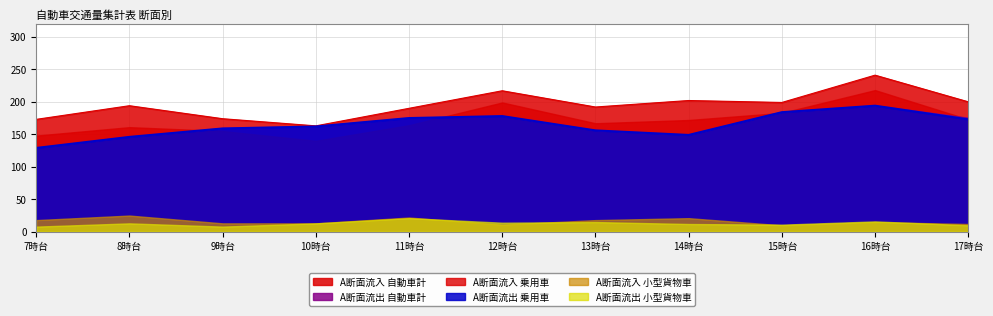

Which series changed the most between 14時台 and 16時台?

A断面流入 乗用車